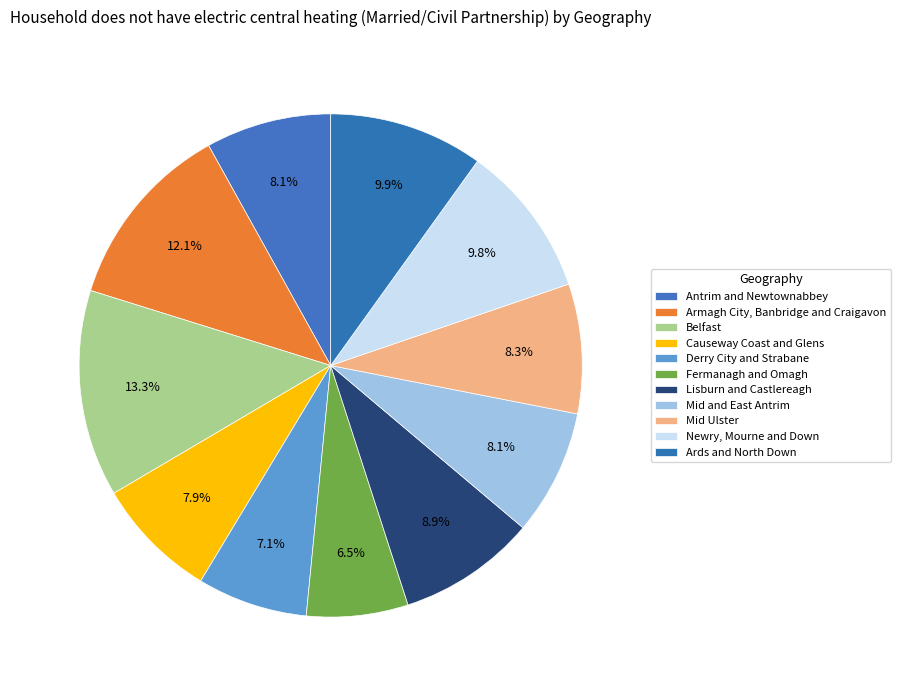

To the nearest percent, what is the difference between the largest and smallest slice percentages?

7%